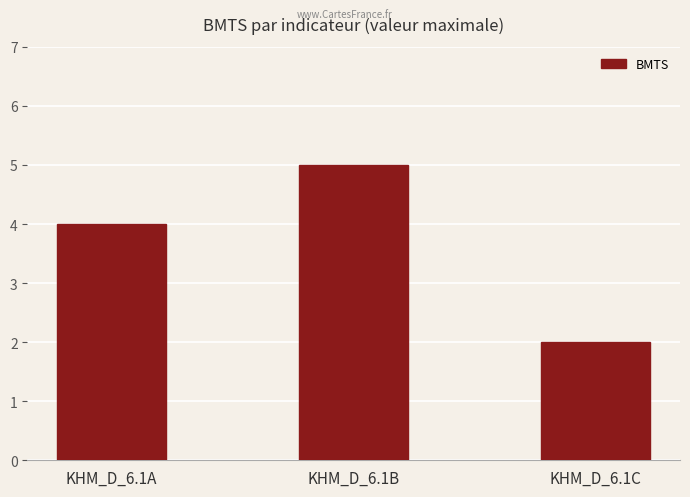

True or false: the data shows 6 at KHM_D_6.1A.

False